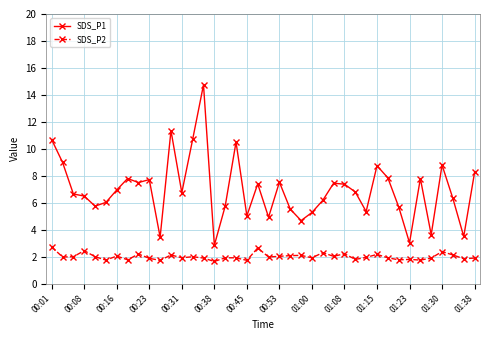

What is the highest value of the SDS_P2 series?

2.7